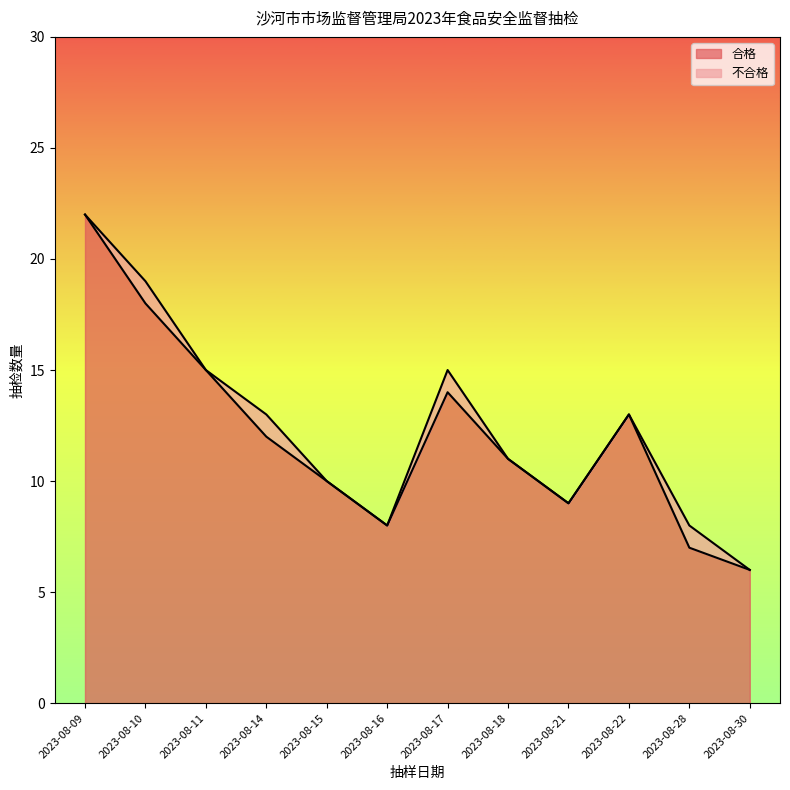

List the labels in order of value, largest first.

2023-08-09, 2023-08-10, 2023-08-11, 2023-08-17, 2023-08-22, 2023-08-14, 2023-08-18, 2023-08-15, 2023-08-21, 2023-08-16, 2023-08-28, 2023-08-30